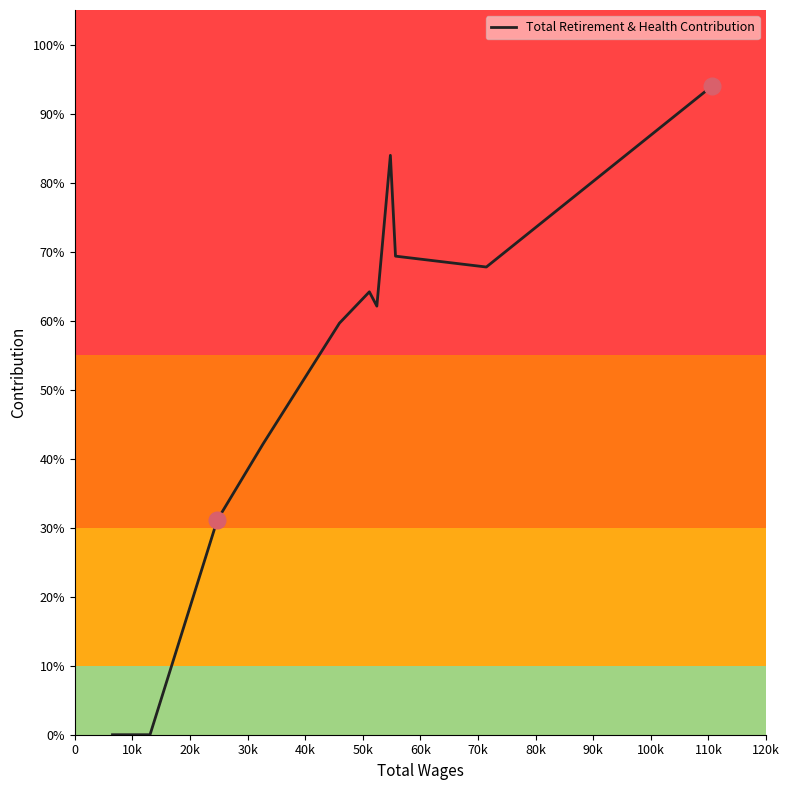

Is this an area chart (filled region under the line)?

No